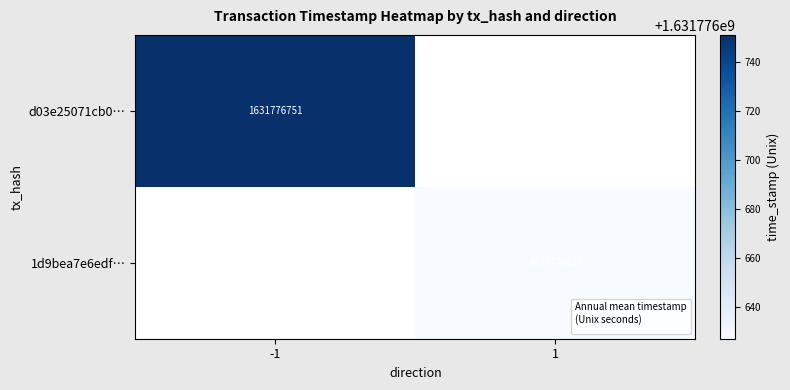

Reading left to right, list all the values displayed in this chart.

d03e25071cb095e4d96fb7fb8881464c122b50c: -1	1631776751
1d9bea7e6edfece502f31deac80d4f0699eed67: 1	1631776627